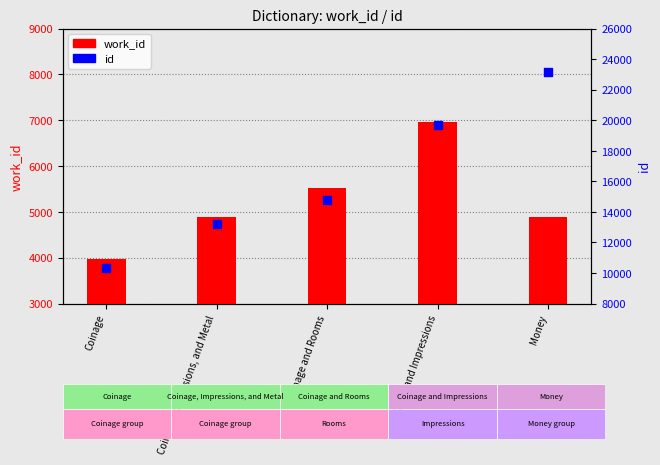

Which series reaches the minimum Y coordinate?

work_id